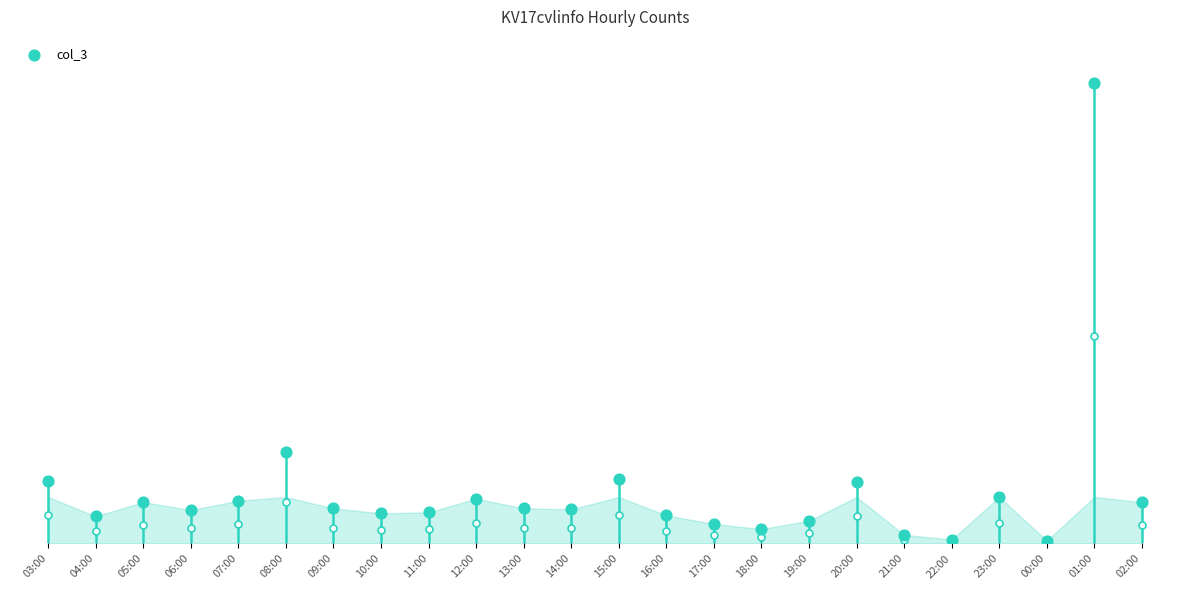

What is the change in value from 14:00 to 16:00?

-26